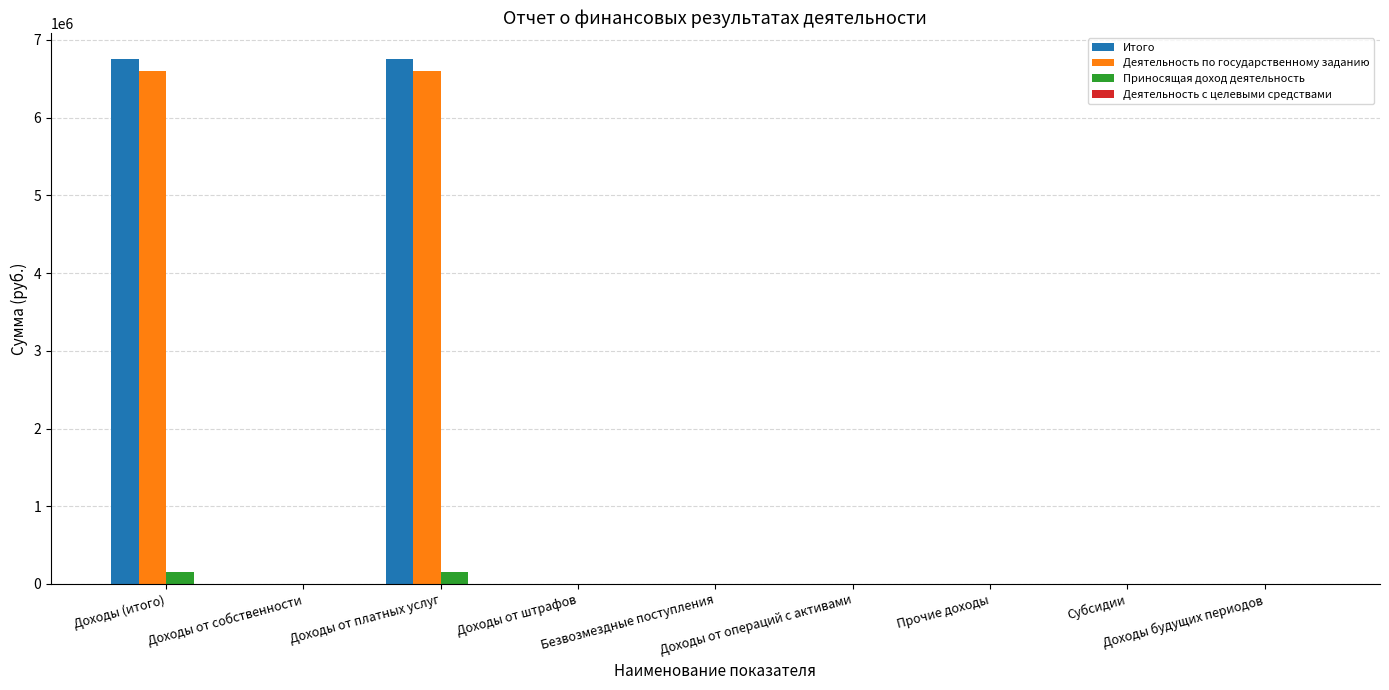

Are the bars grouped side by side (vs. stacked)?

Yes